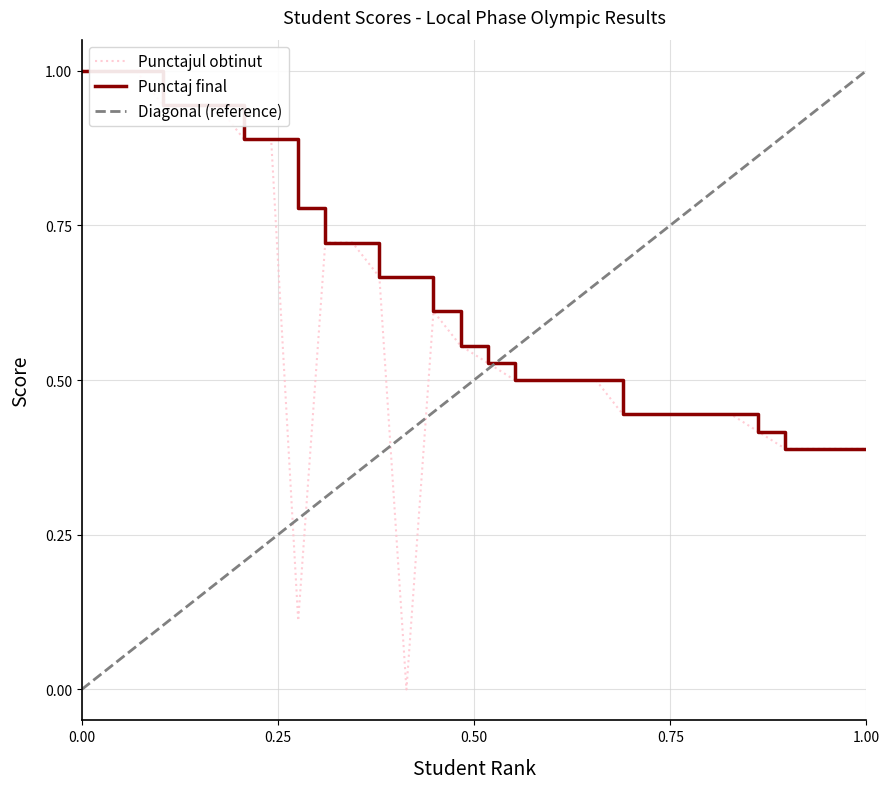

Which category has the lowest value in the Punctajul obtinut series?

13